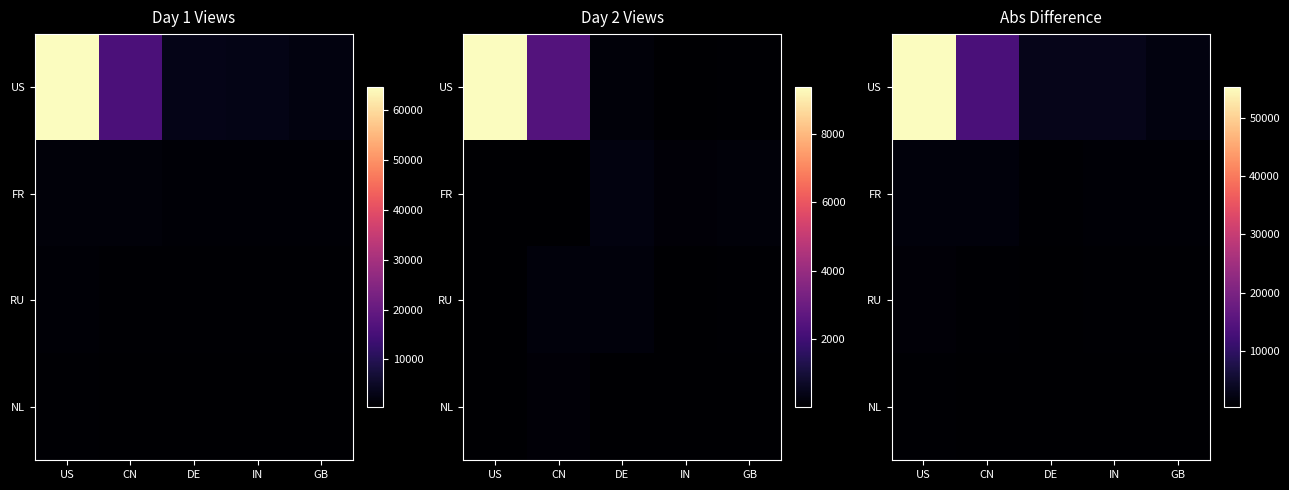

What is the total value across all series at US?

58513